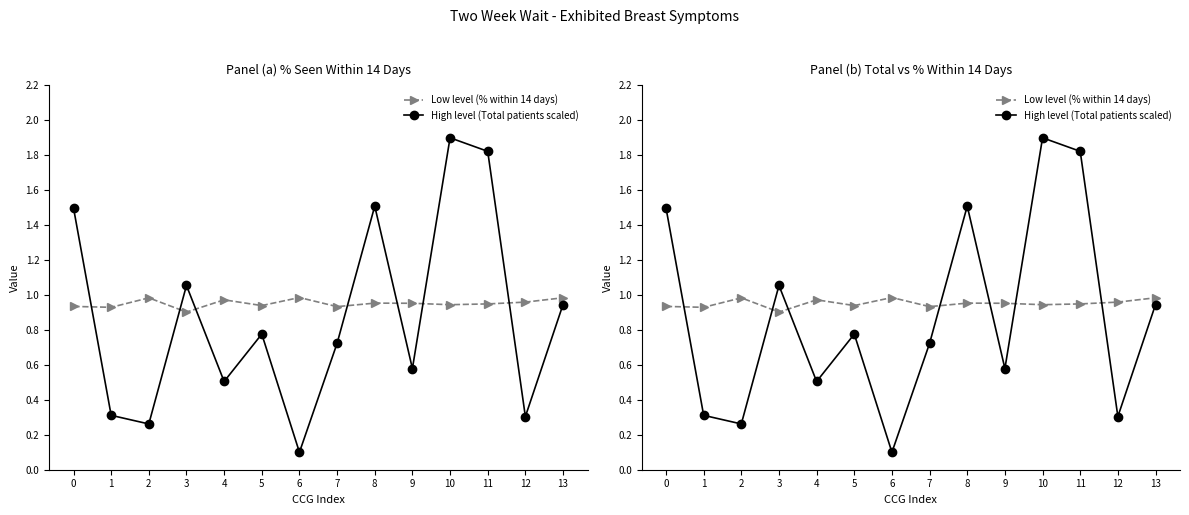

At which category does High level (Total patients scaled) reach its first local valley?

2